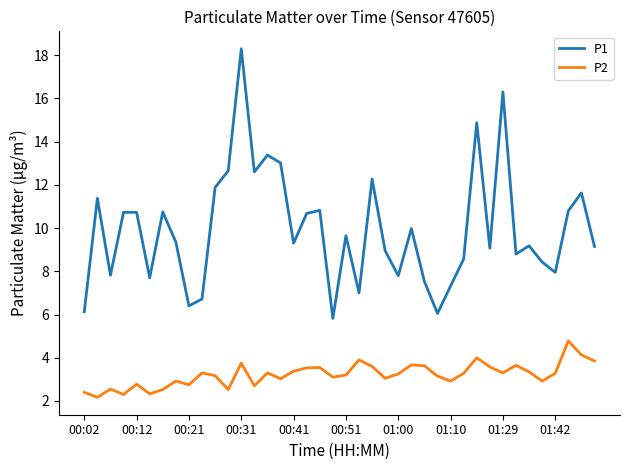

What is the difference between the second highest and minimum values in the P1 series?

10.5